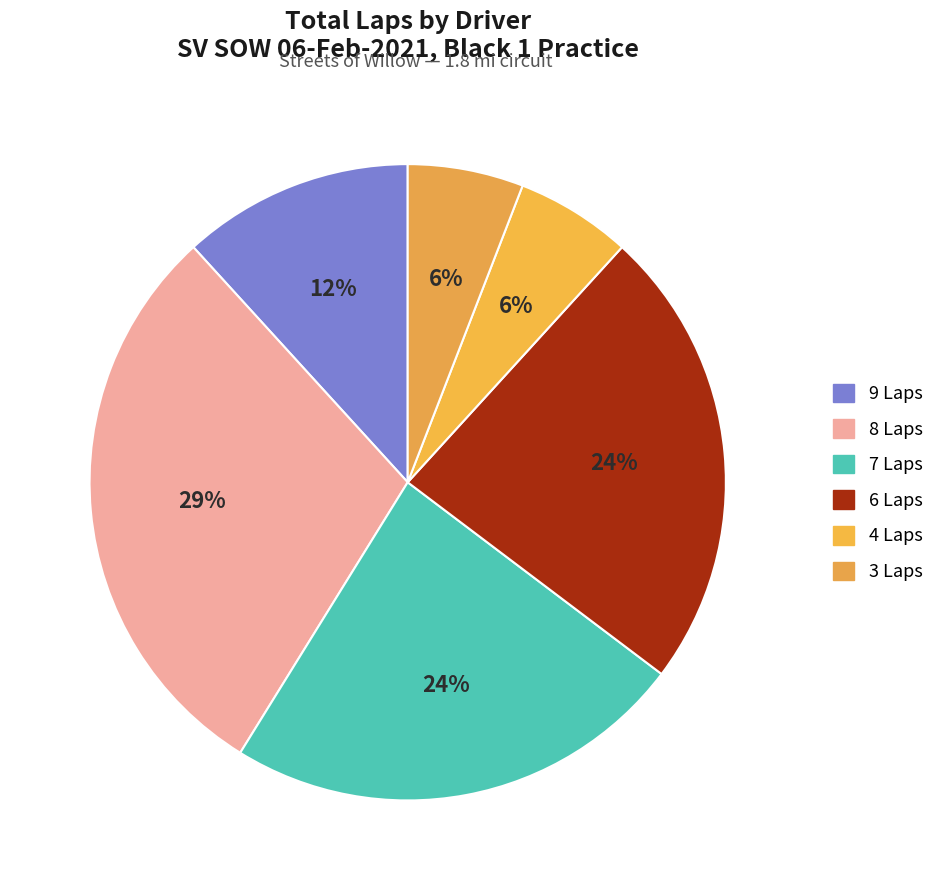

Count the number of slices in the pie.

6